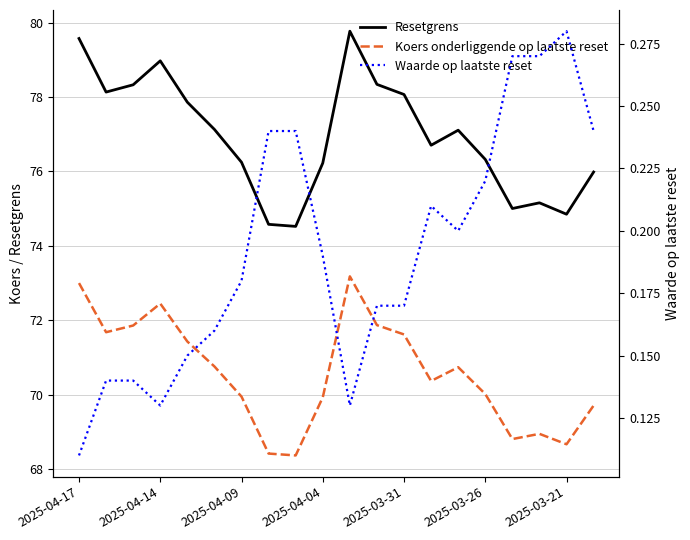

True or false: Koers onderliggende op laatste reset and Resetgrens intersect in this chart.

False